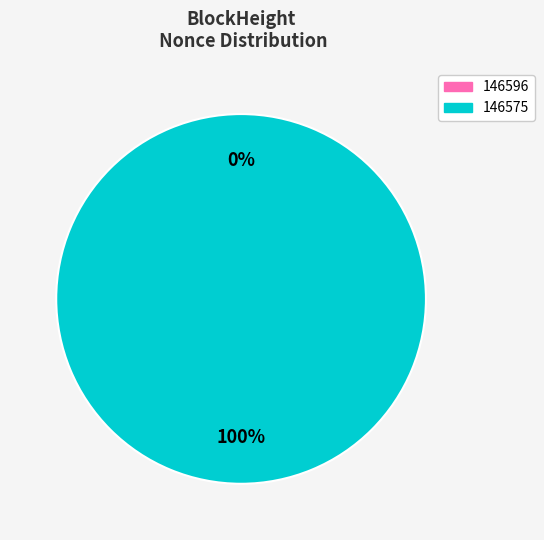

Is there a majority slice in this chart?

Yes